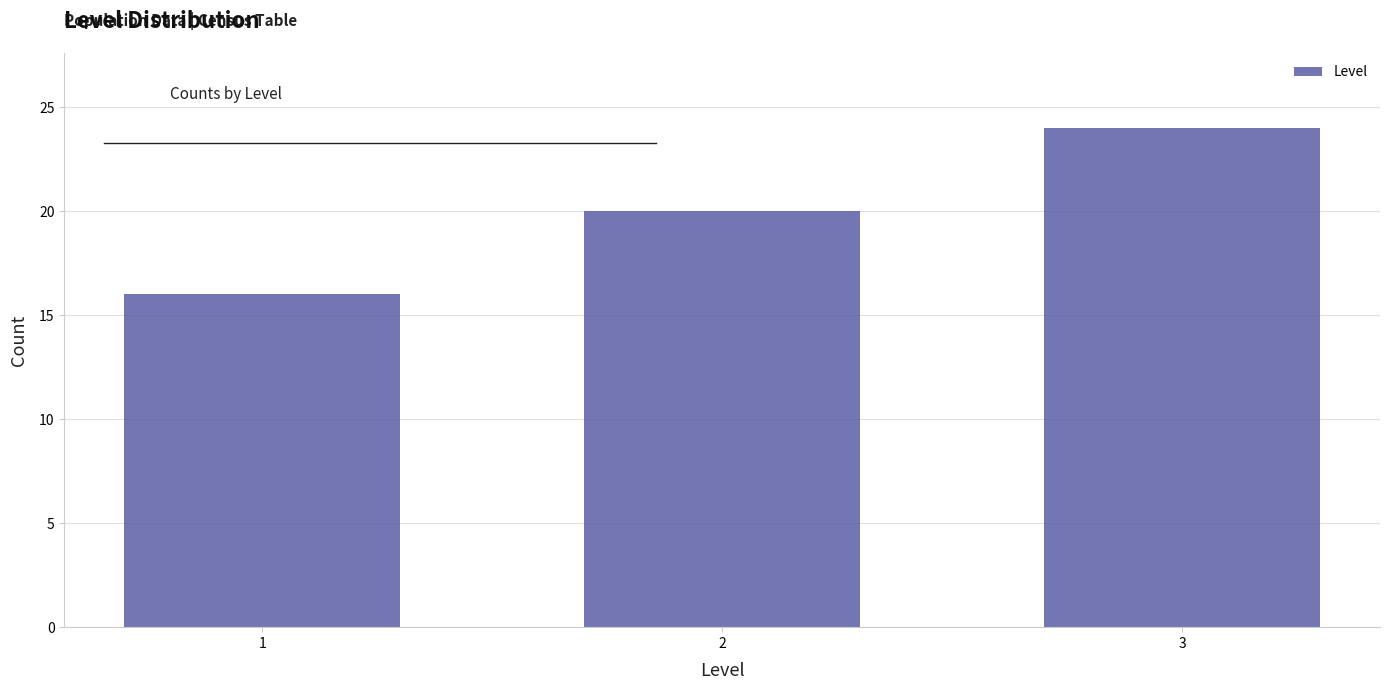

Reading right to left, list all the values displayed in this chart.

24	20	16